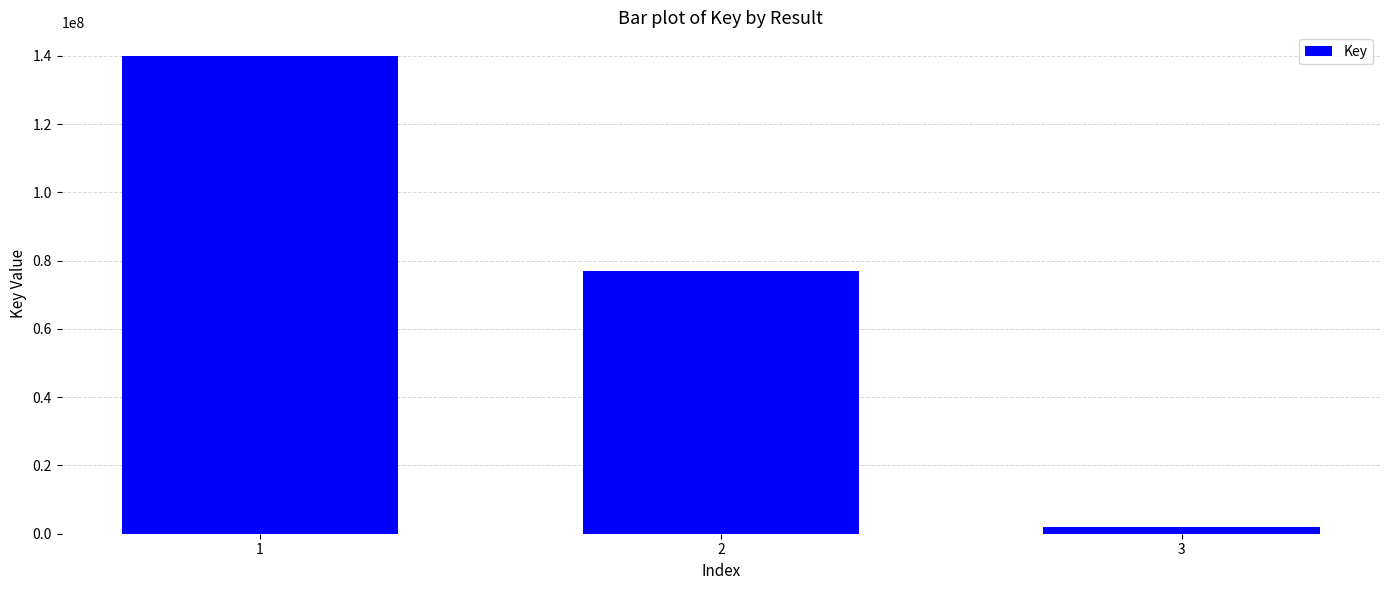

What is the sum of the values at 1 and 2?

216887992